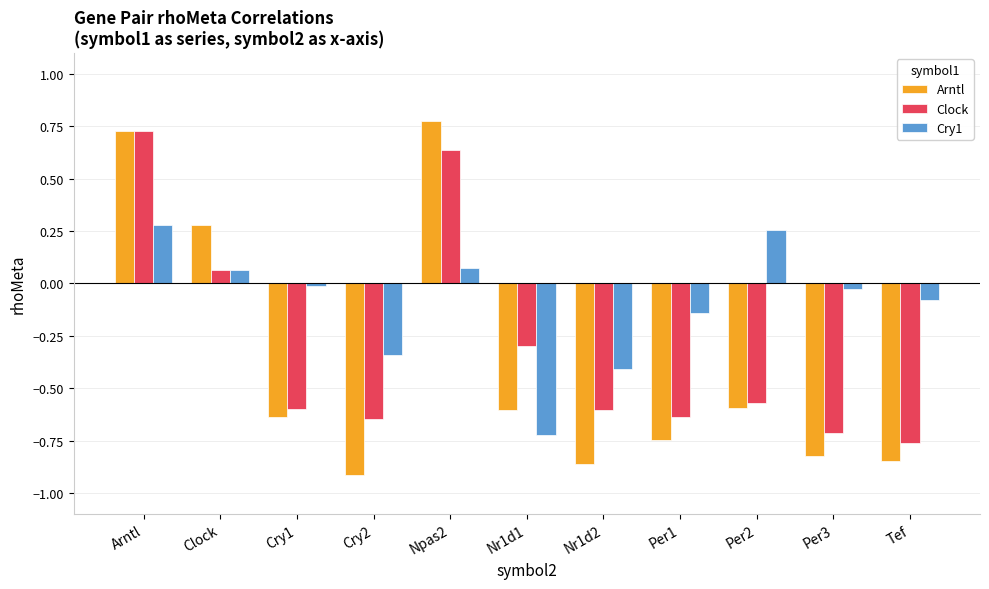

Which label corresponds to the largest value in the chart?

Npas2